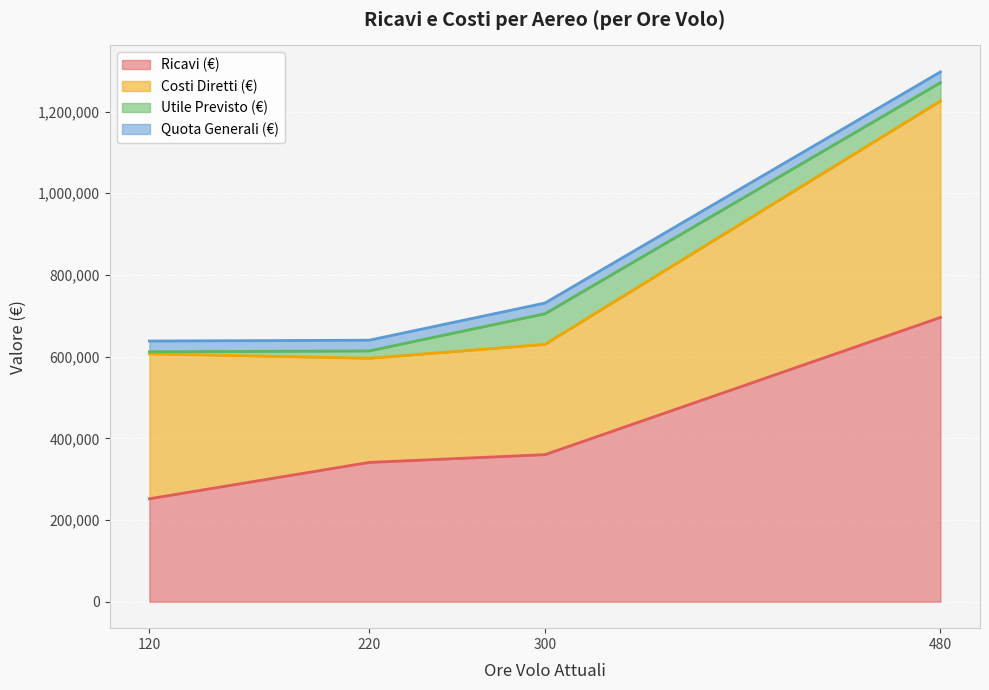

What is the lowest value of the Ricavi (€) series?

252000